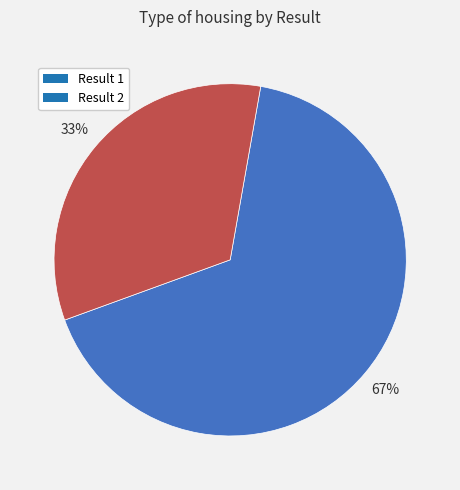

Between Result 1 and Result 2, which is larger?

Result 1